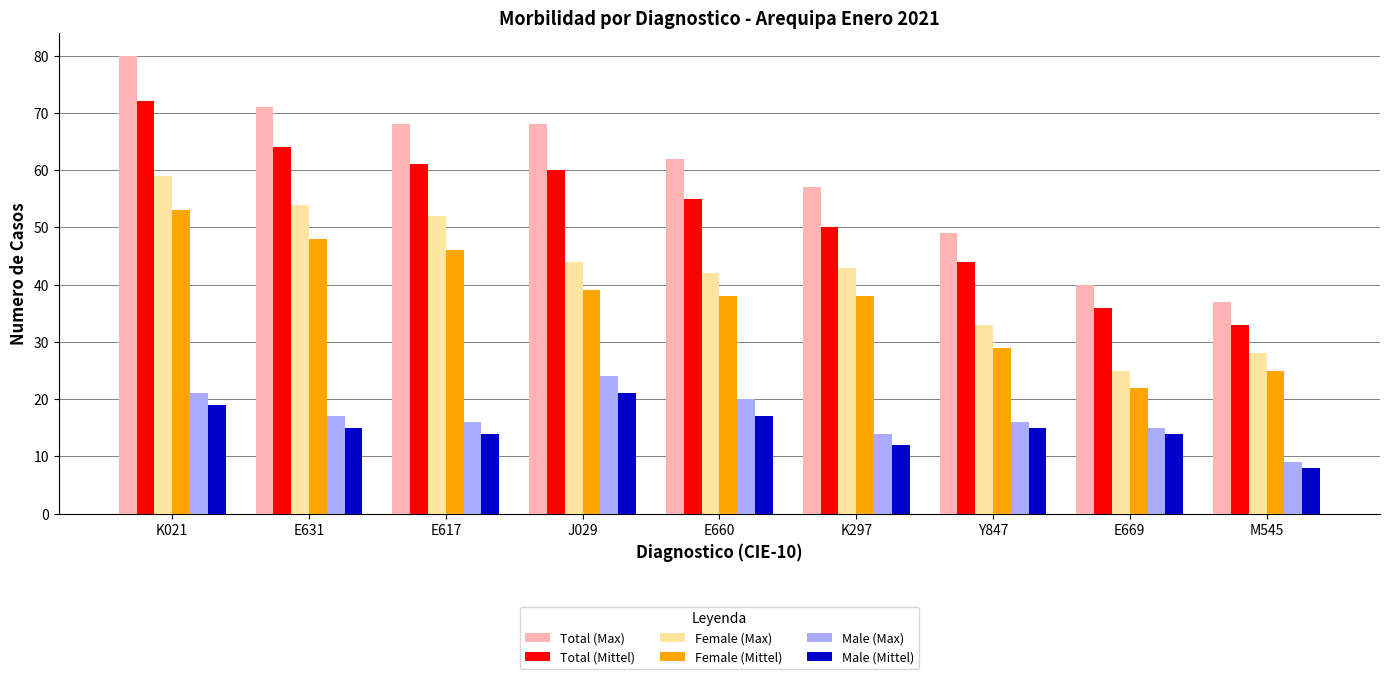

Which series changed the most between J029 and Y847?

Total (Max)